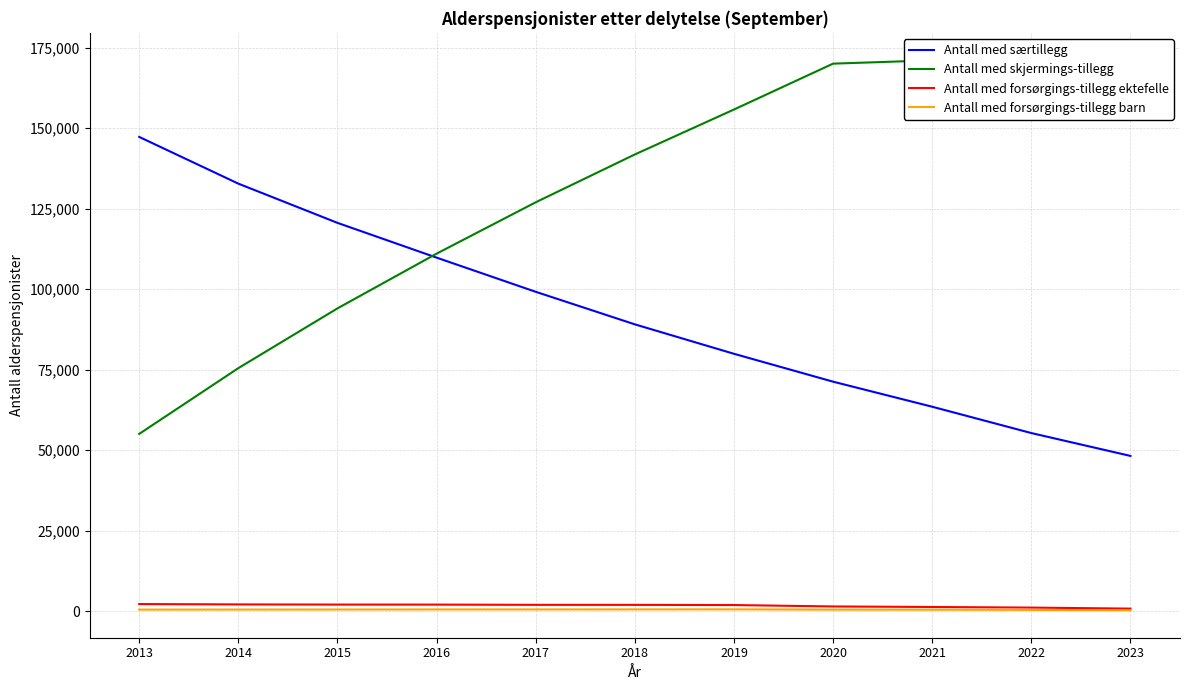

What is the value of the Antall med skjermings-tillegg point at the 11th from the left?

160558